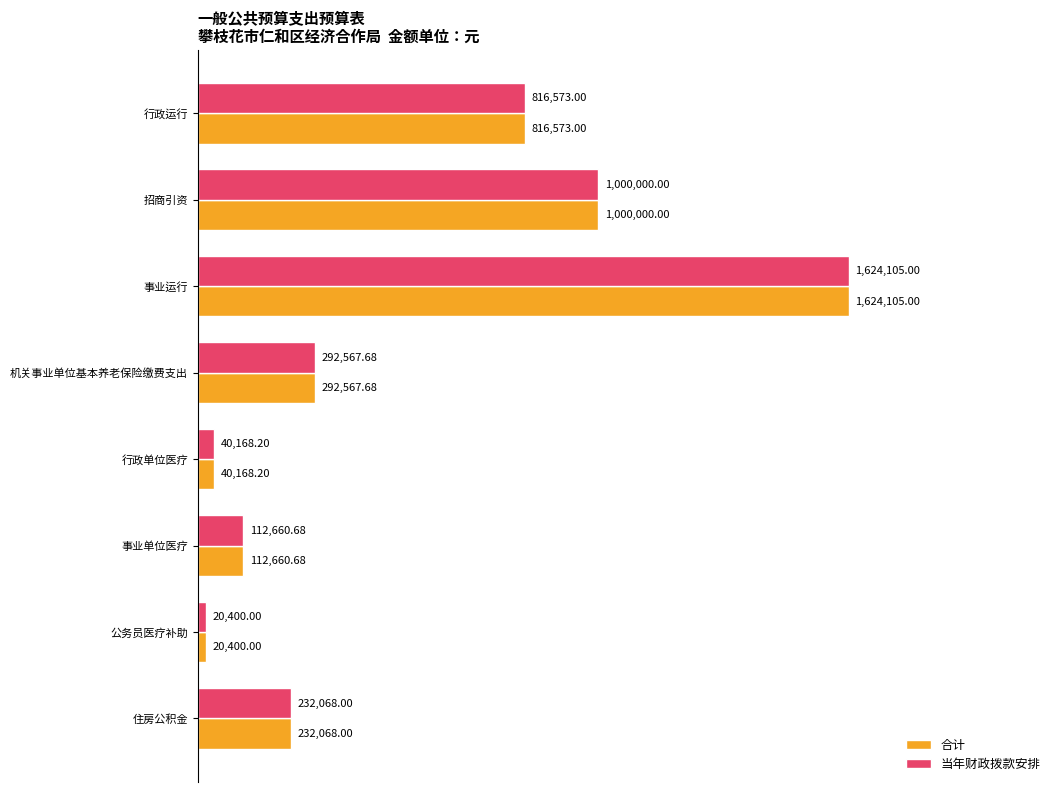

Which series has the largest range (max minus min)?

合计